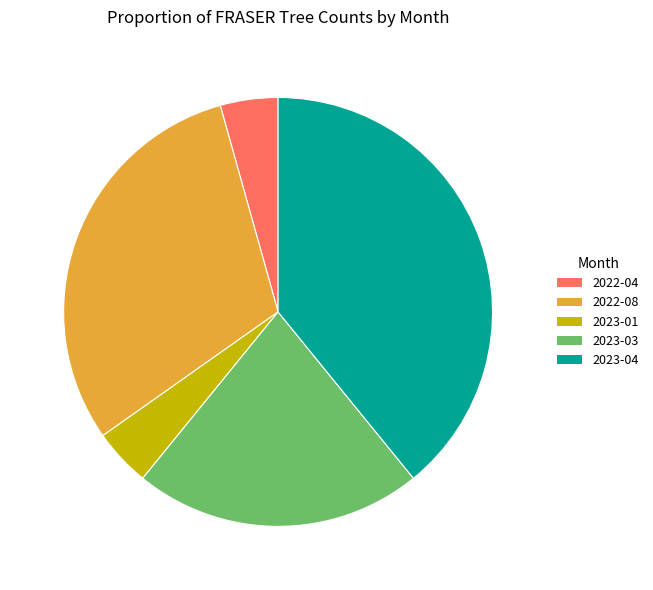

Approximately how many times larger is the value at 2023-04 compared to 2023-01?

9.0